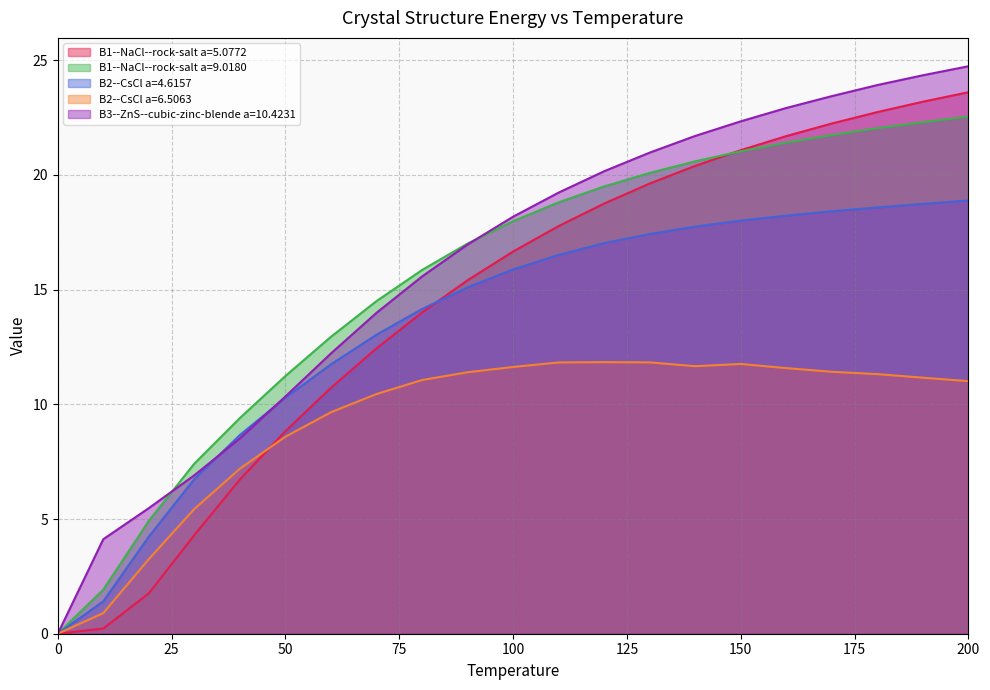

Which series has the largest range (max minus min)?

B3--ZnS--cubic-zinc-blende a=10.4231